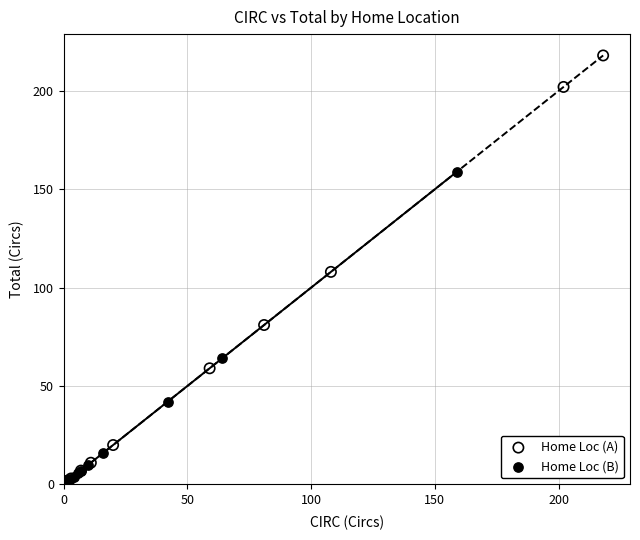

Which series has the widest spread of Y values?

Home Loc (A)